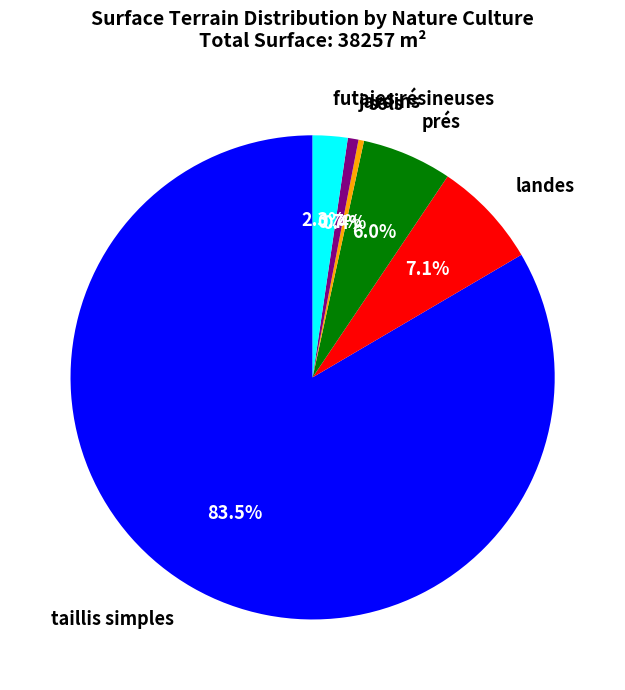

Does any single category account for the majority?

Yes